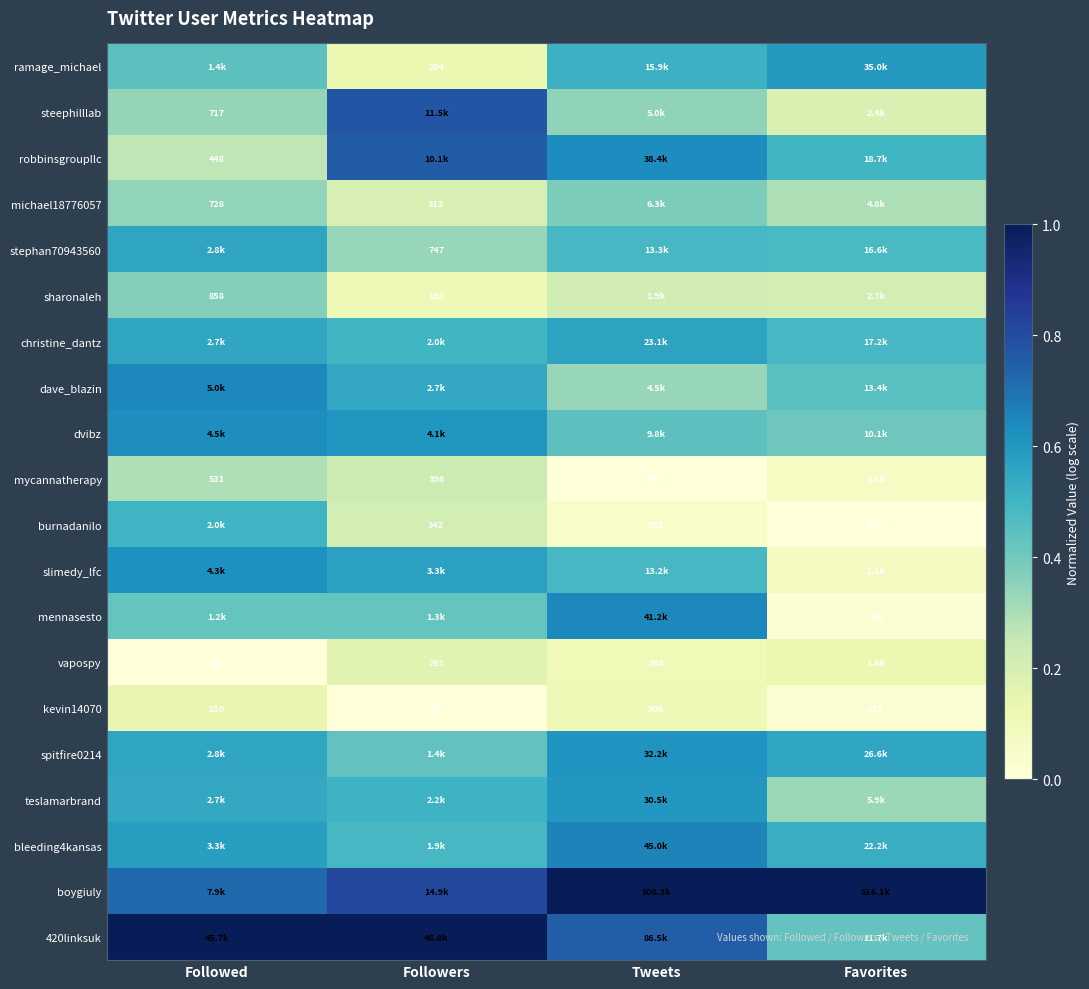

Rank the categories by kevin14070 value from lowest to highest.

Followers, Followed, Favorites, Tweets